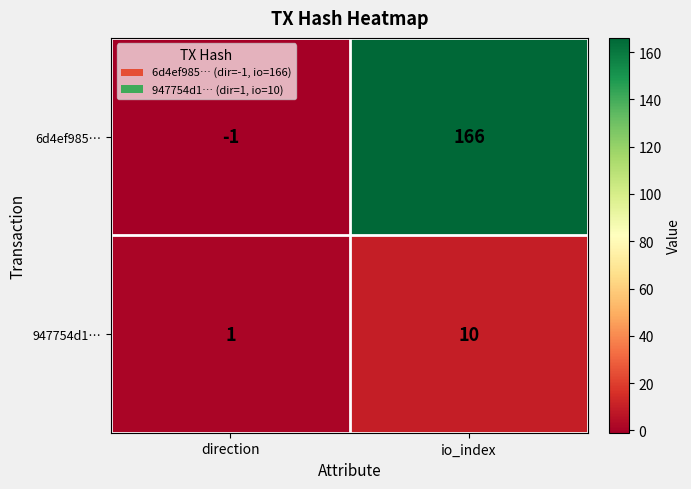

Reading left to right, list all the values displayed in this chart.

6d4ef985…: -1	166
947754d1…: 1	10